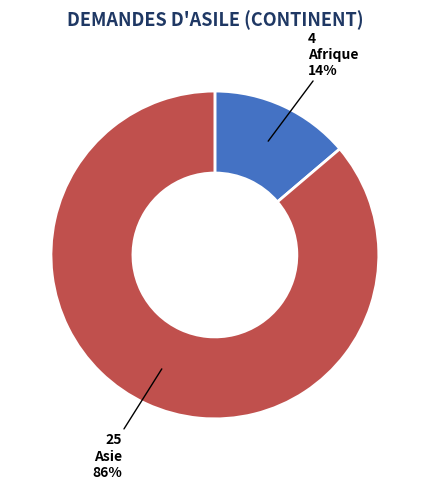

Which slice is the smallest?

Afrique